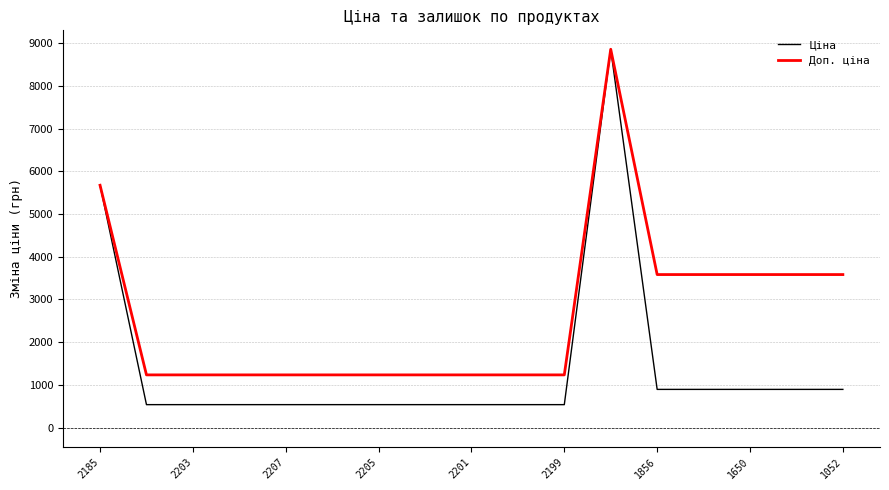

Which series has the widest spread of values?

Ціна